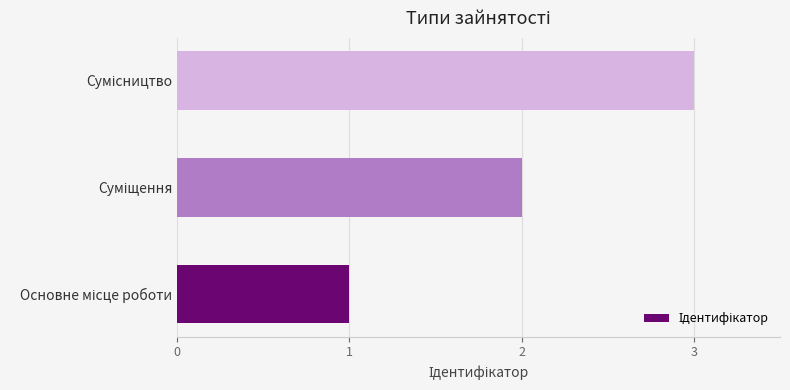

What is the sum of all values?

6